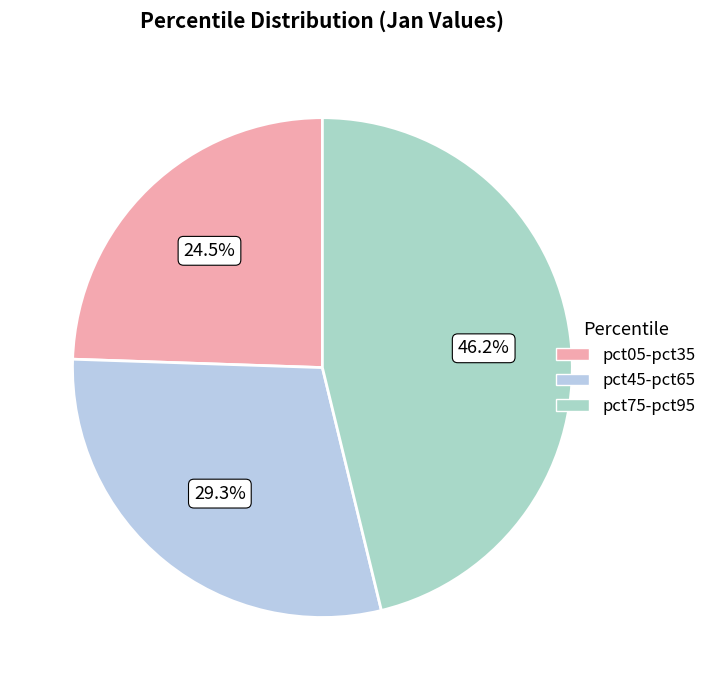

To the nearest percent, what is the difference between the largest and smallest slice percentages?

22%